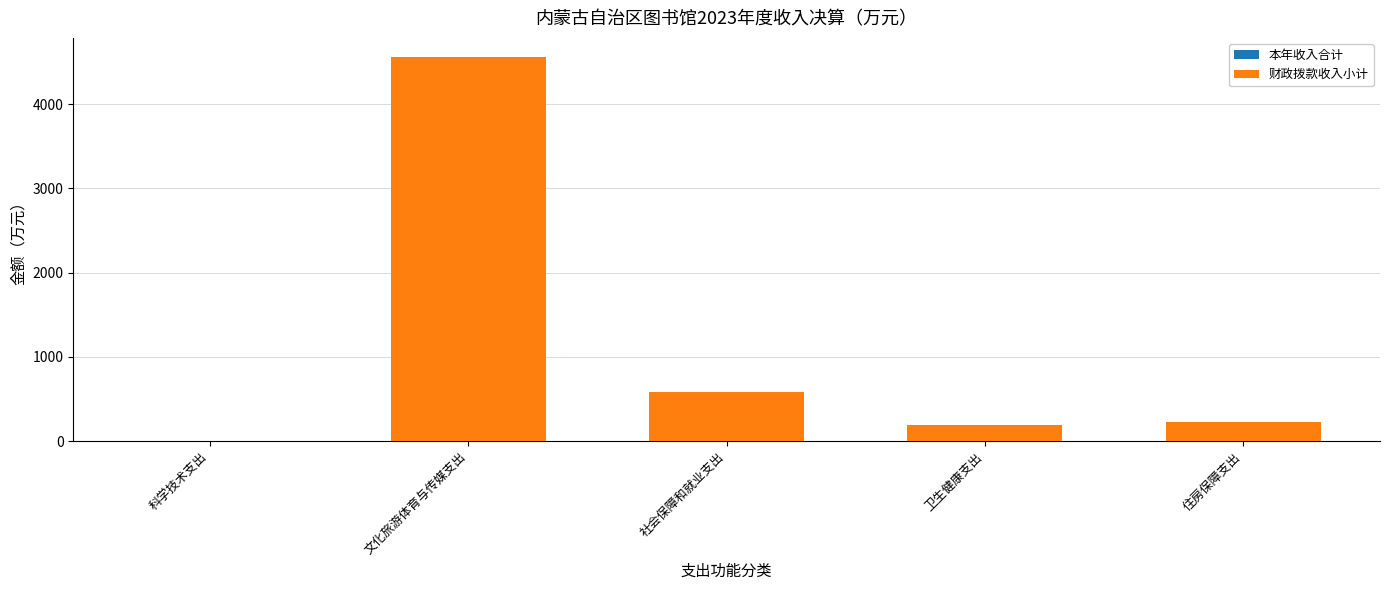

How many data points in 本年收入合计 are less than 223?

2